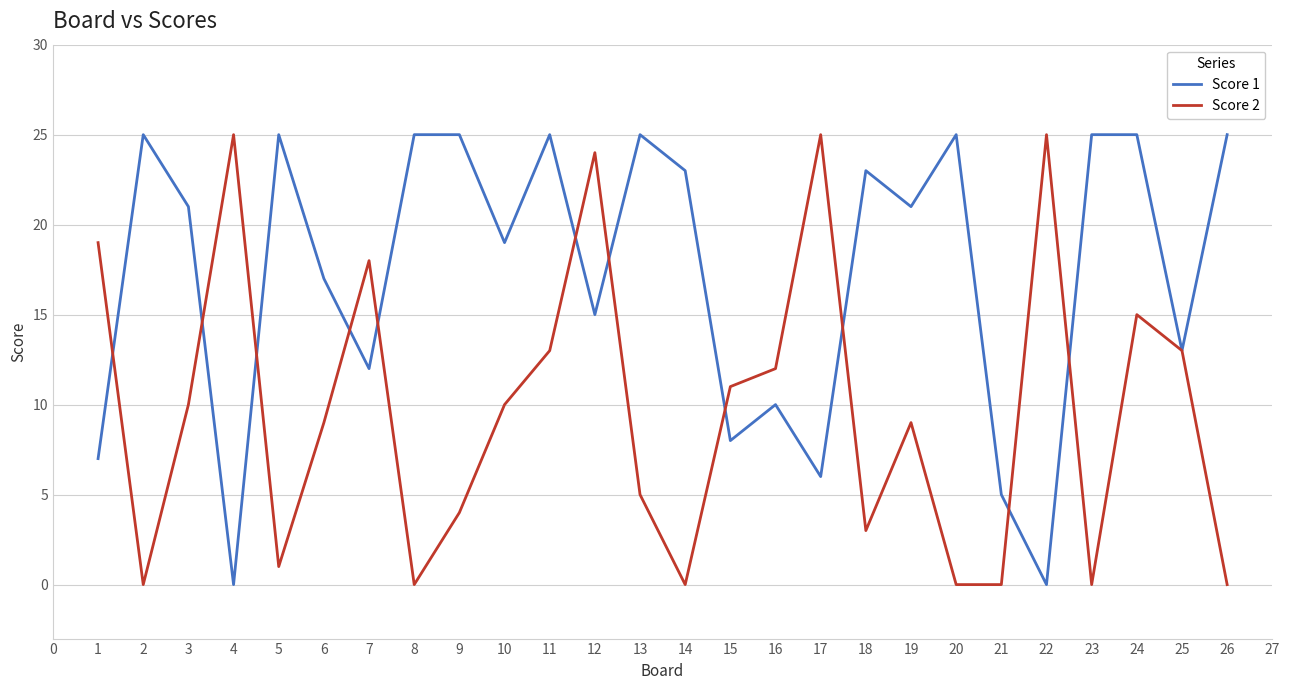

Is it true that Score 2 equals 13 at 6?

False